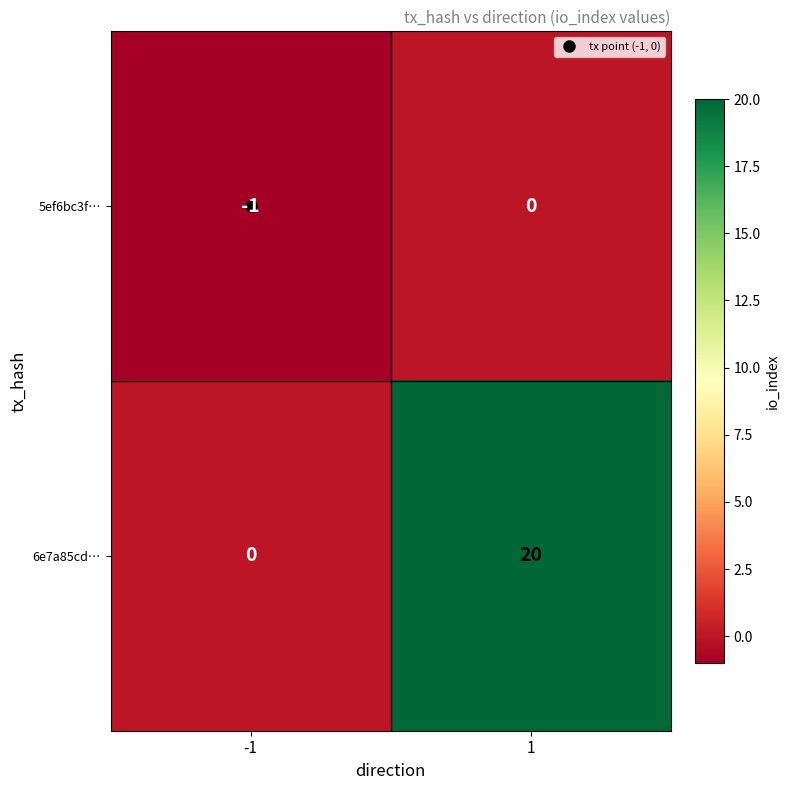

List the series in order of their peak value, lowest first.

5ef6bc3f…, 6e7a85cd…